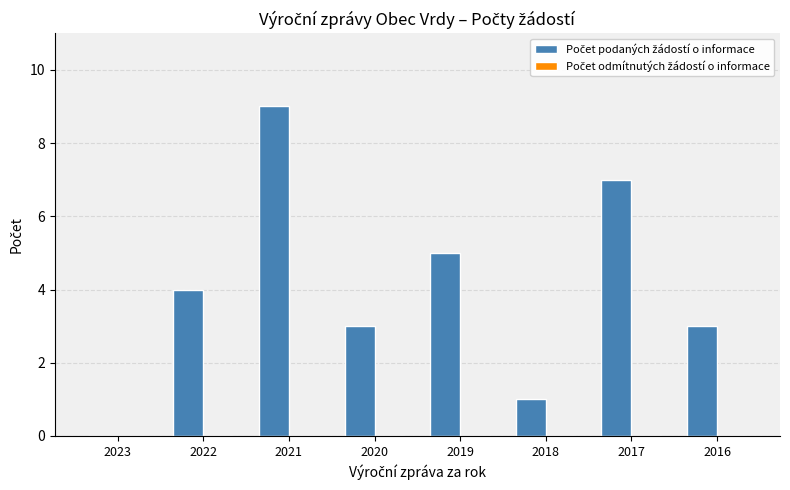

At which category does the chart reach its peak across all series?

2021